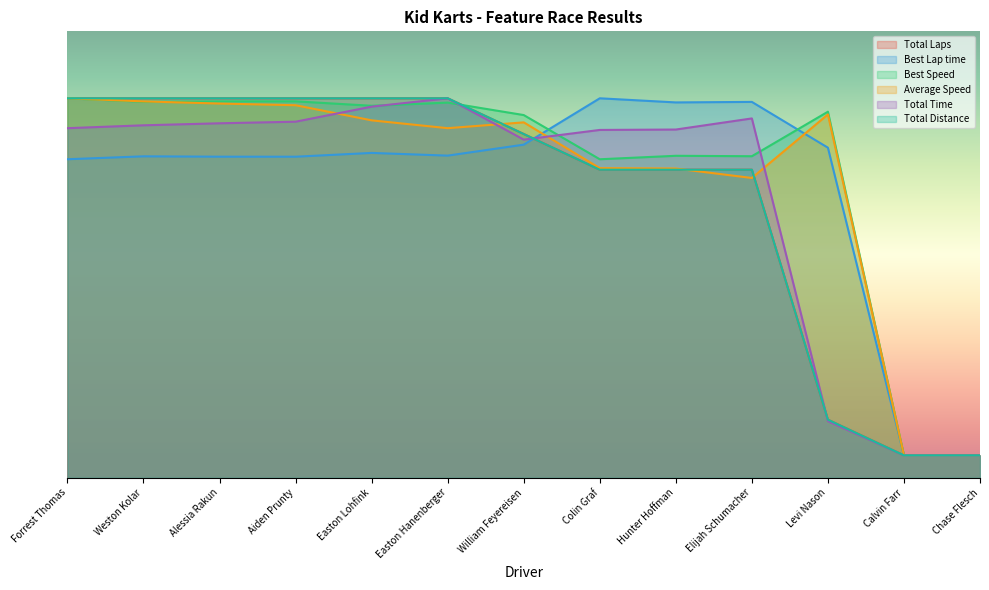

What is the label of the 13th point from the right?

Forrest Thomas